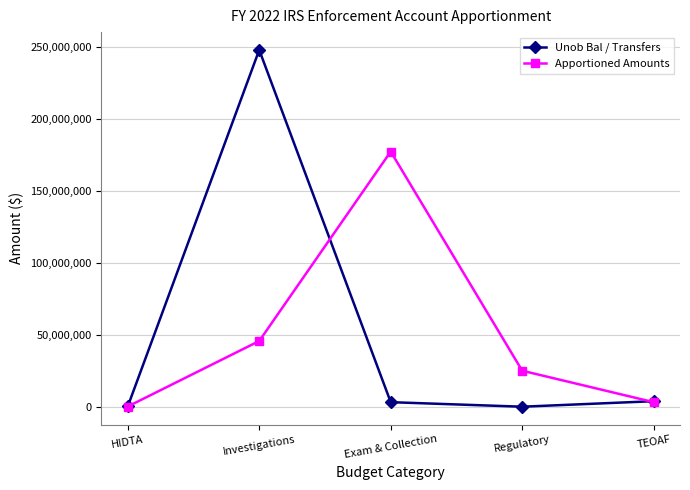

What is the lowest value of the Apportioned Amounts series?

108385